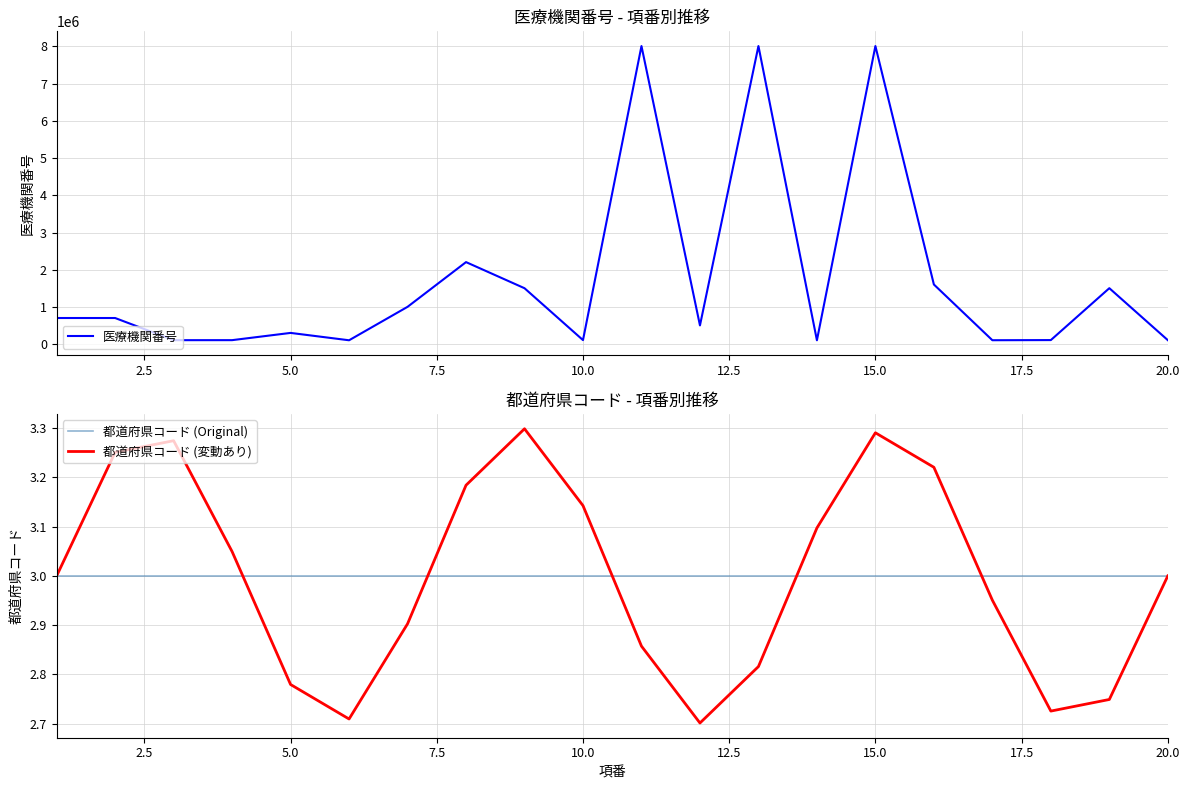

The 都道府県コード (変動あり) series shows 1.8 at 10.0. True or false?

False